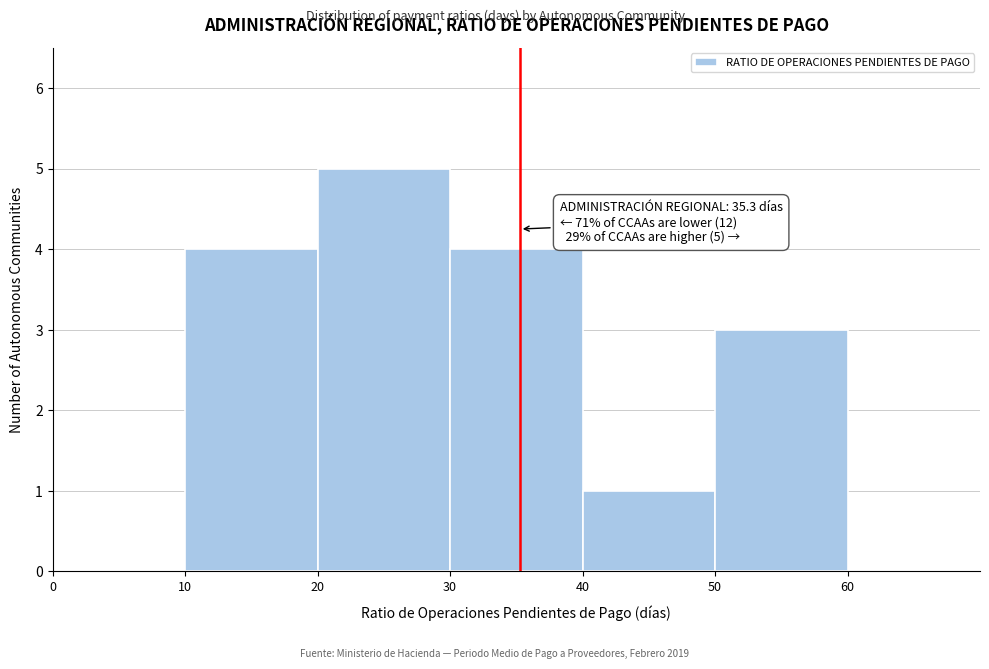

Which range on the x-axis has the tallest bar?

20 to 30